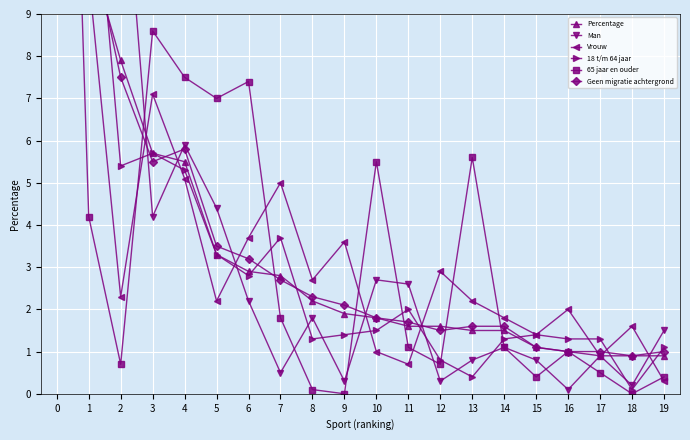

What is the difference between the second highest and minimum values in the Geen migratie achtergrond series?

10.1